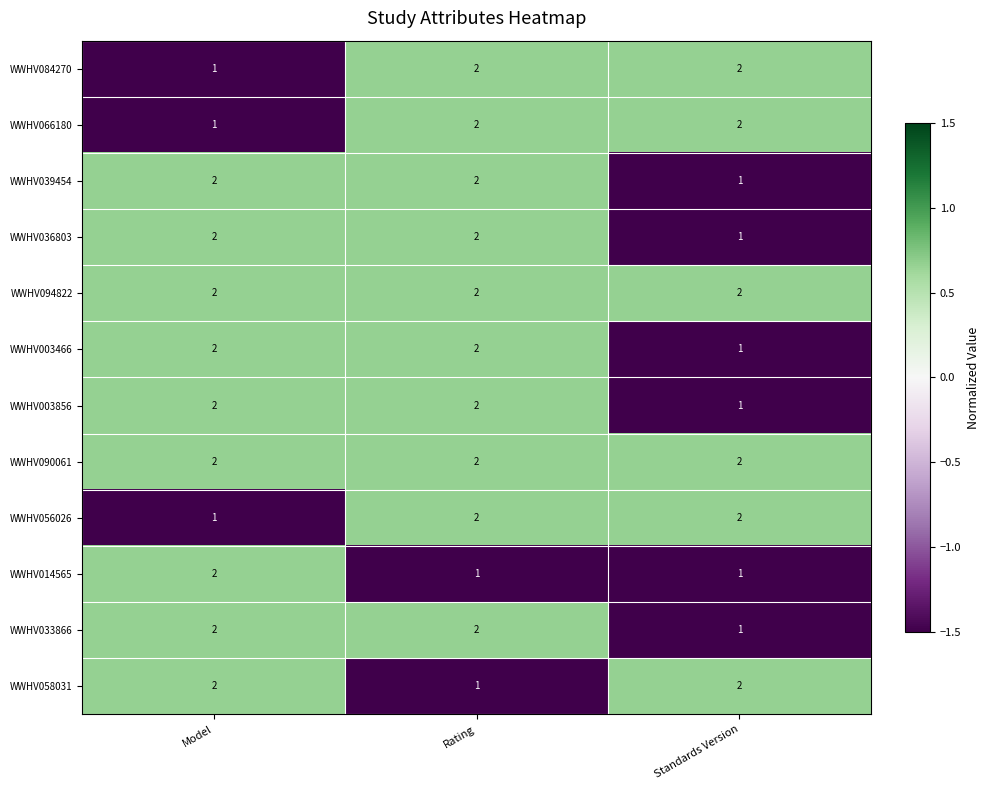

The value of WWHV003856 at Model is 2. True or false?

True